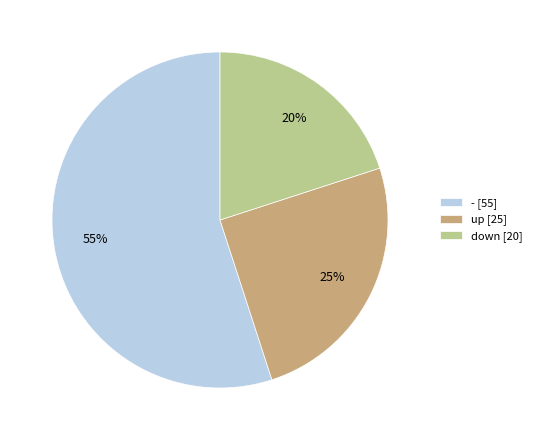

Rank the categories by value from lowest to highest.

down [20], up [25], - [55]